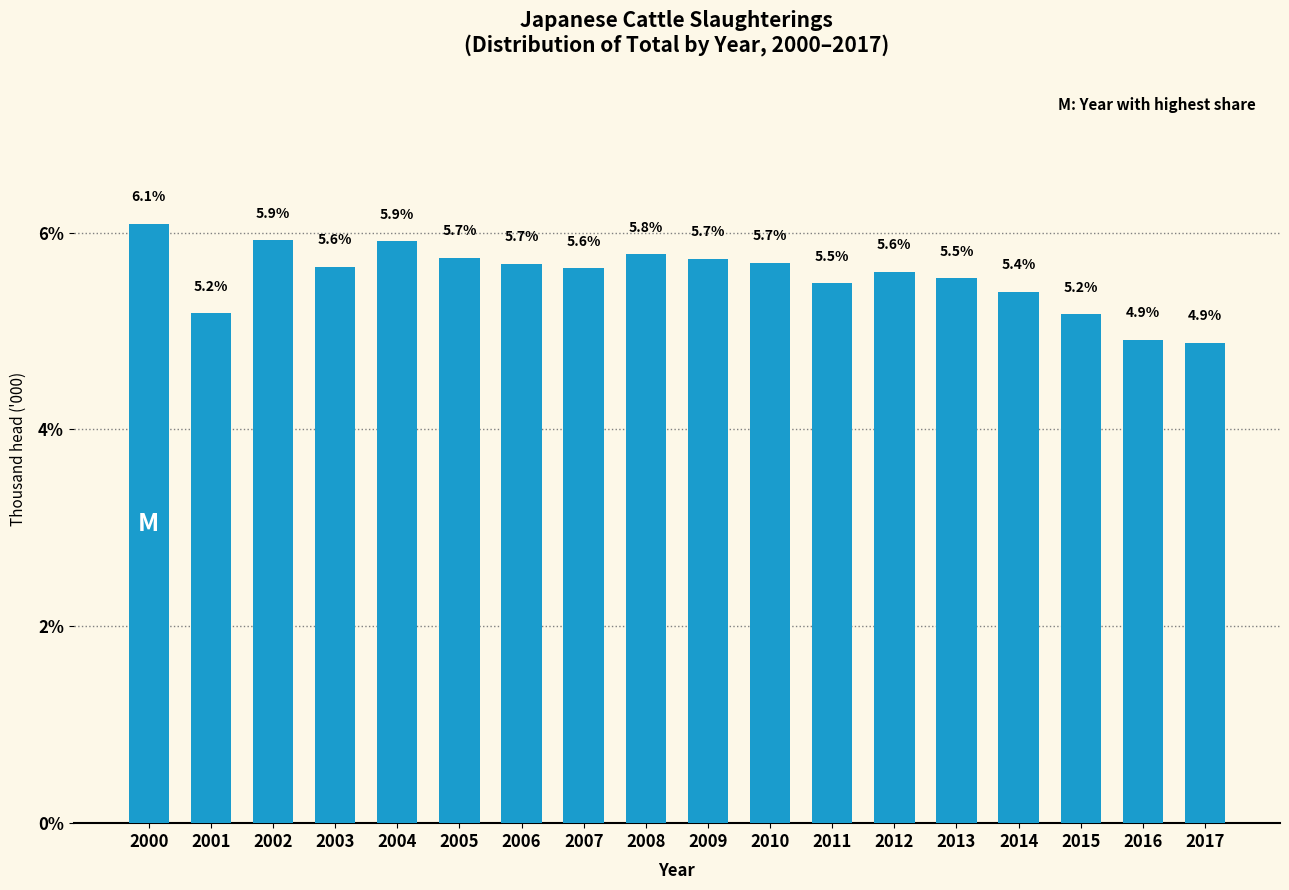

What is the sum of all values?

100.0